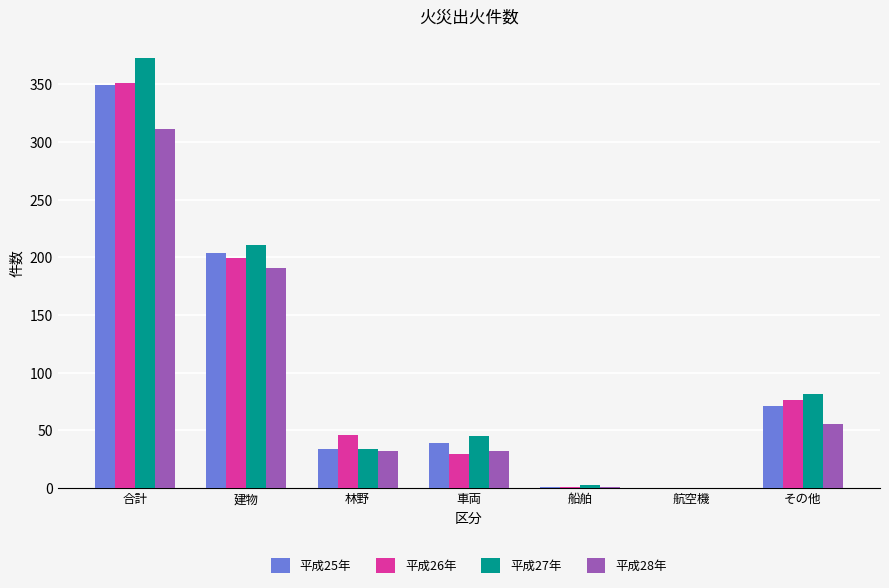

Which series changed the most between 車両 and 船舶?

平成27年